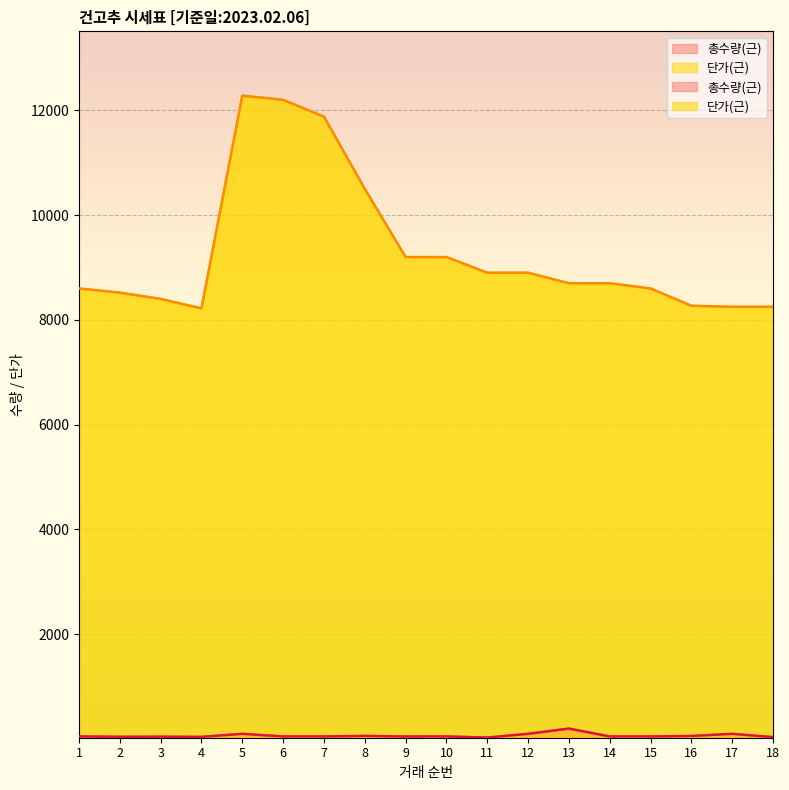

List the labels in order of 단가(근) value, smallest first.

4, 17, 18, 16, 3, 2, 1, 15, 13, 14, 11, 12, 9, 10, 8, 7, 6, 5